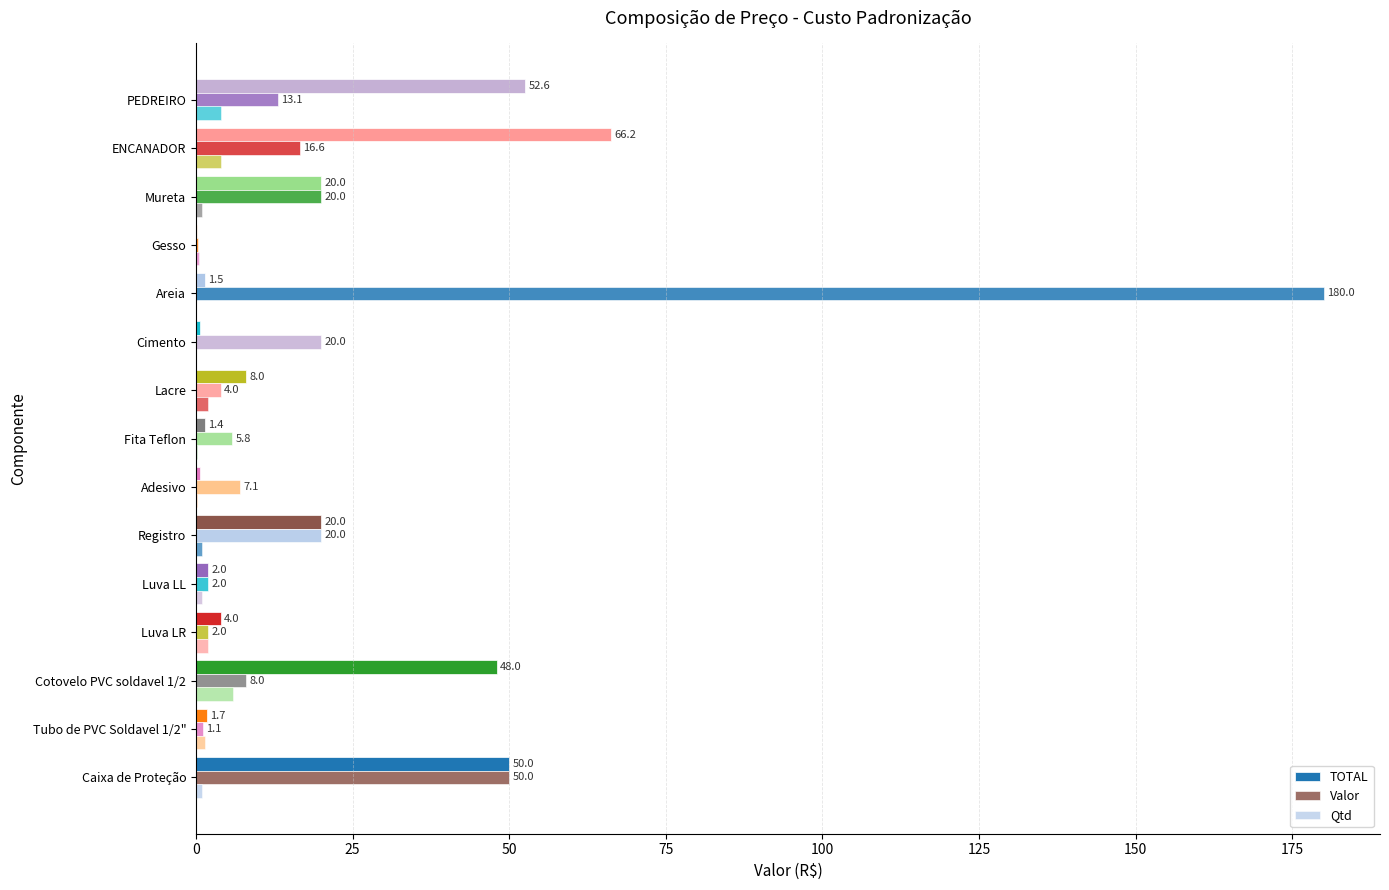

Rank the series by their average value, from lowest to highest.

Qtd, TOTAL, Valor